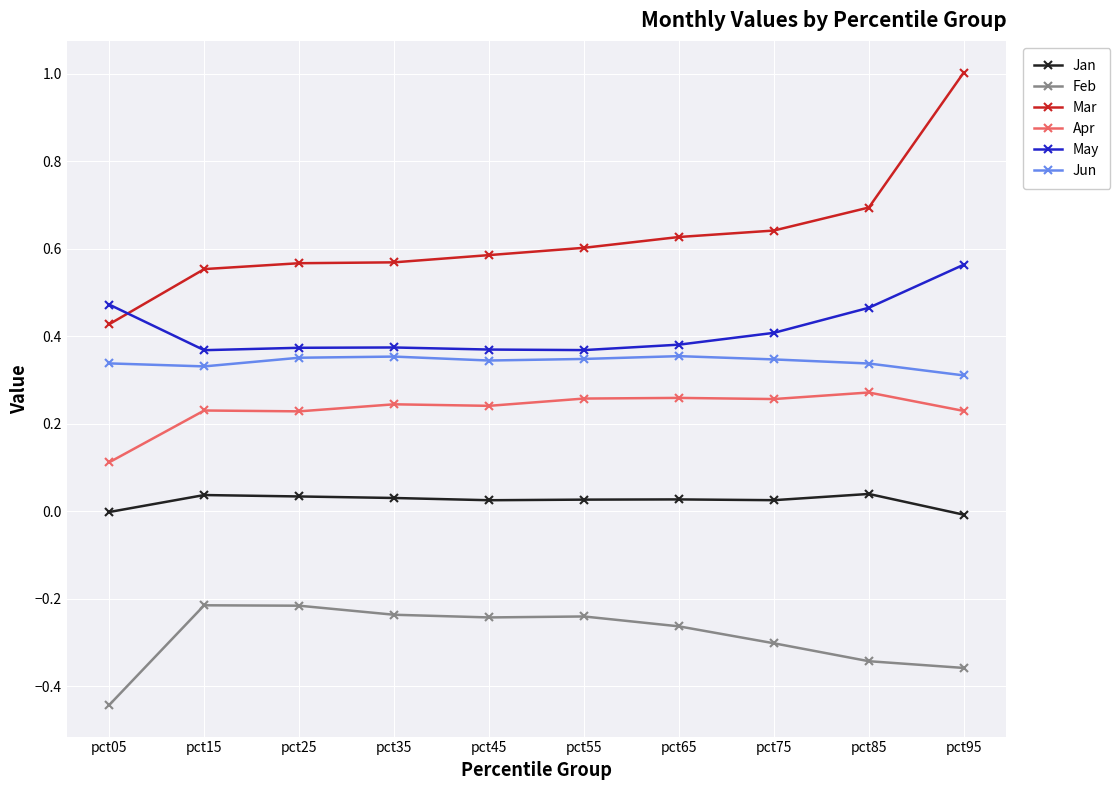

What is the sum of all Mar values?

6.3